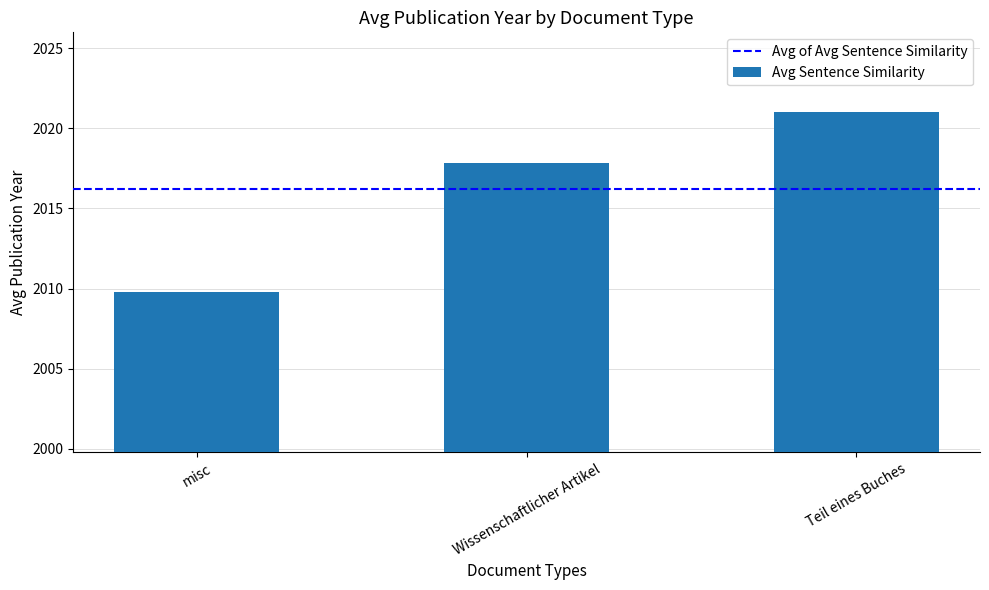

Count the number of categories in the chart.

3